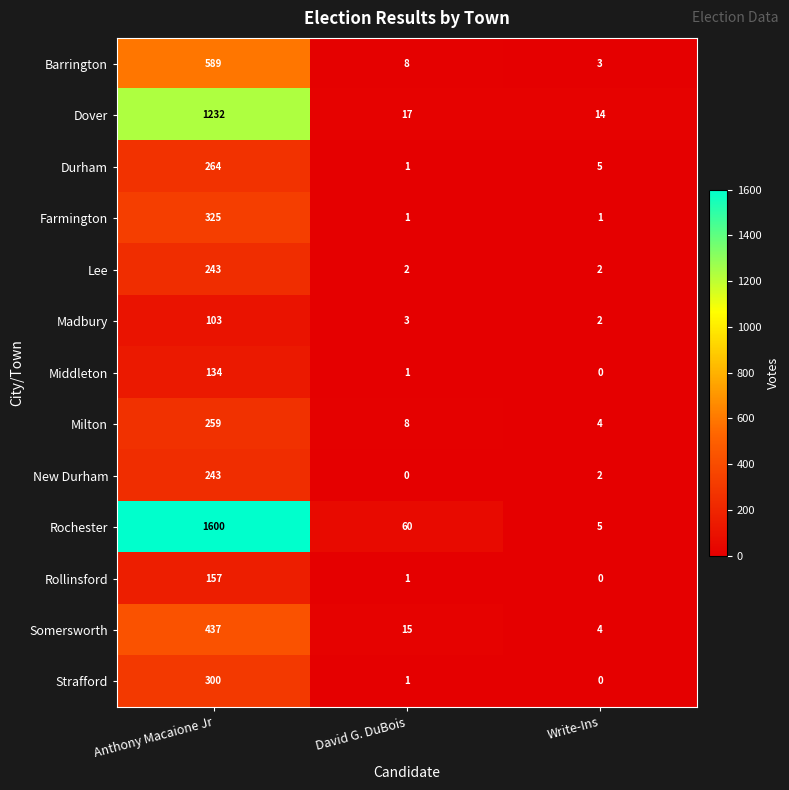

Which series has the largest range (max minus min)?

Rochester